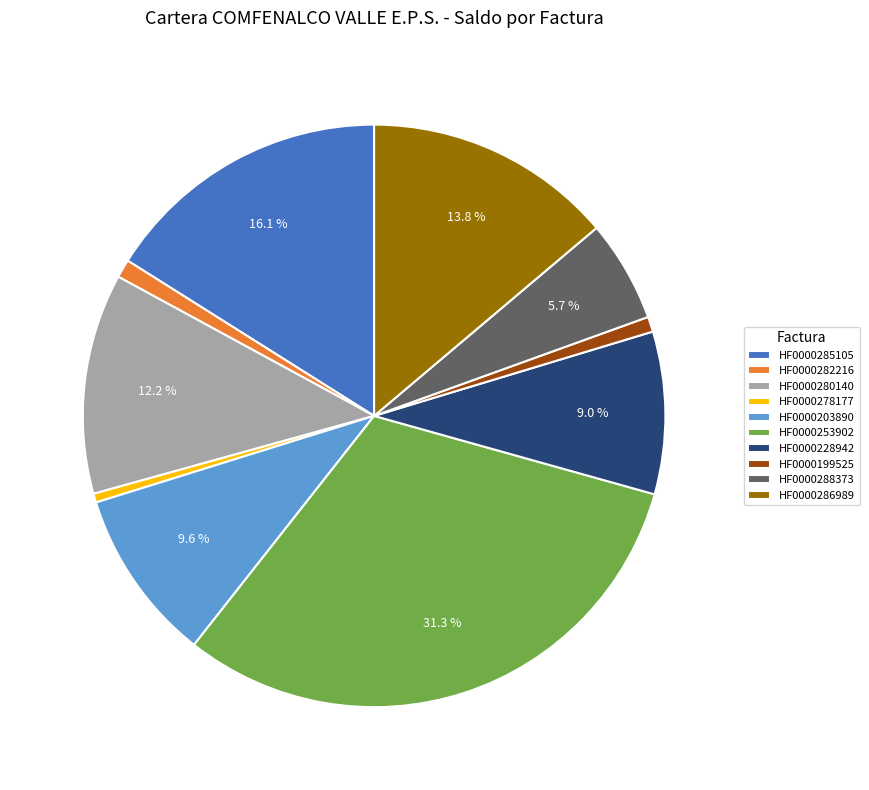

True or false: HF0000288373 accounts for 6% of the total.

True